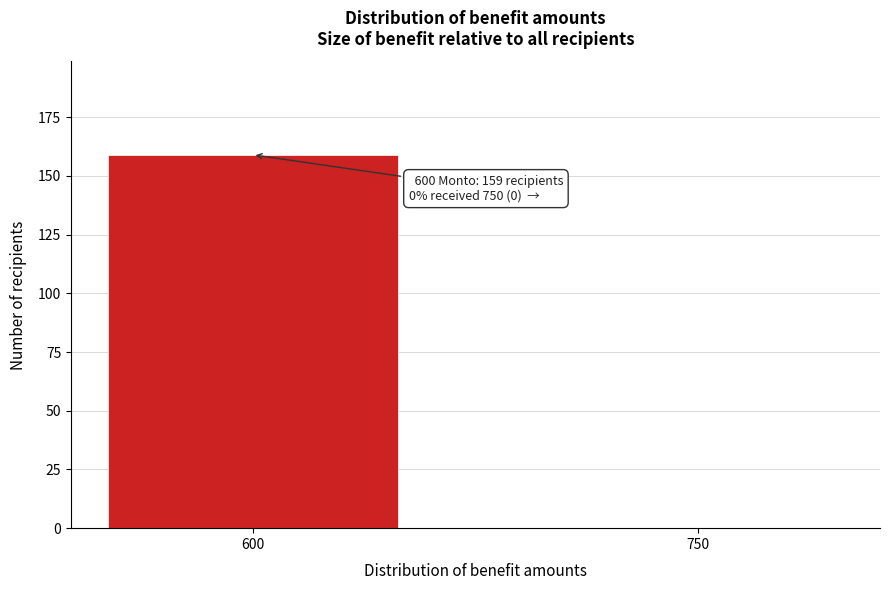

Reading left to right, transcribe all the data shown in this chart.

600=159	750=0